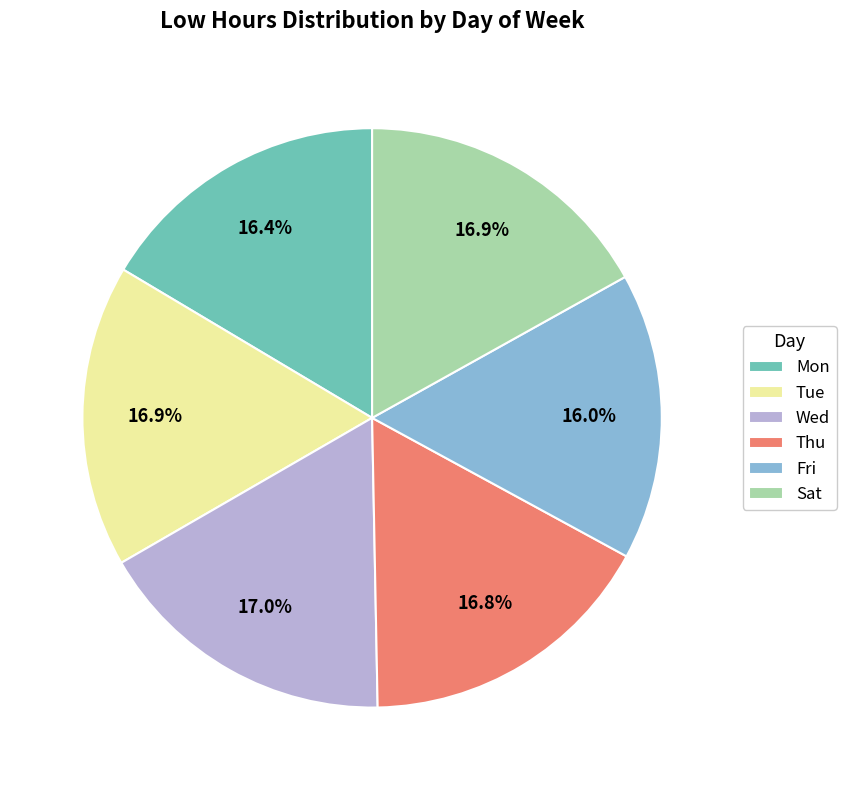

Do Fri and Wed together represent more than half of the pie?

No